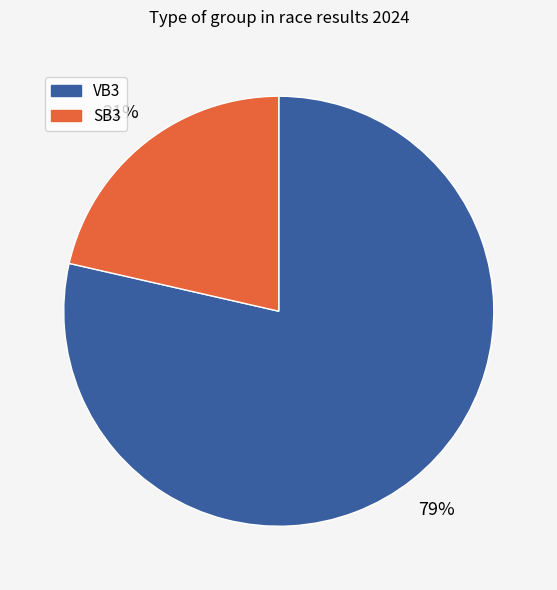

Rank the categories by value from highest to lowest.

VB3, SB3